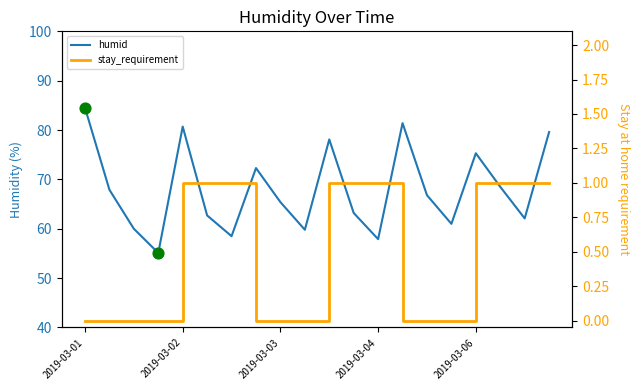

At which category is the sum across all series the highest?

2019-03-01